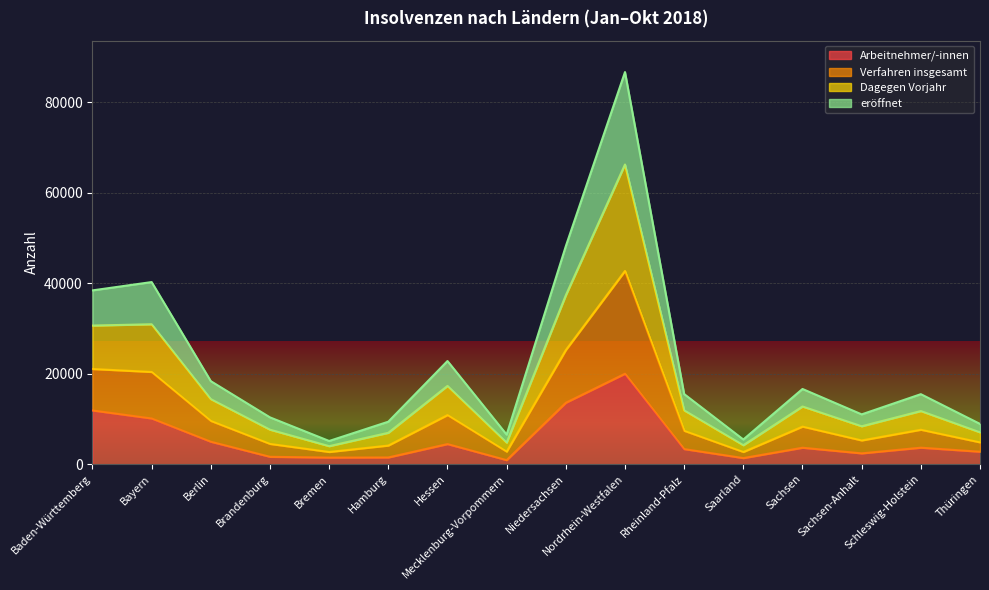

Where is the first local minimum for Arbeitnehmer/-innen?

Bremen